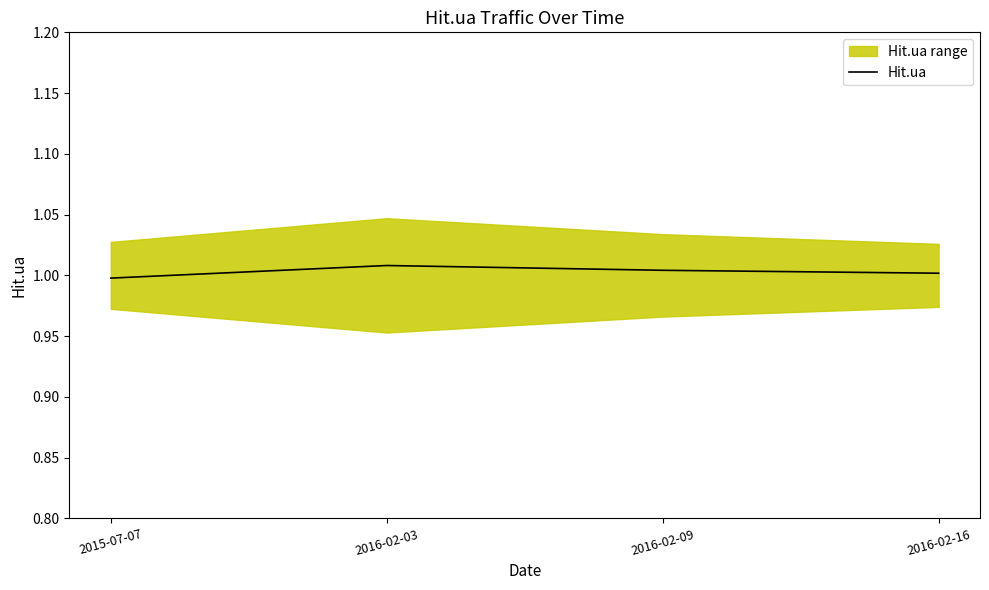

True or false: the data shows 1.6 at 2016-02-03.

False